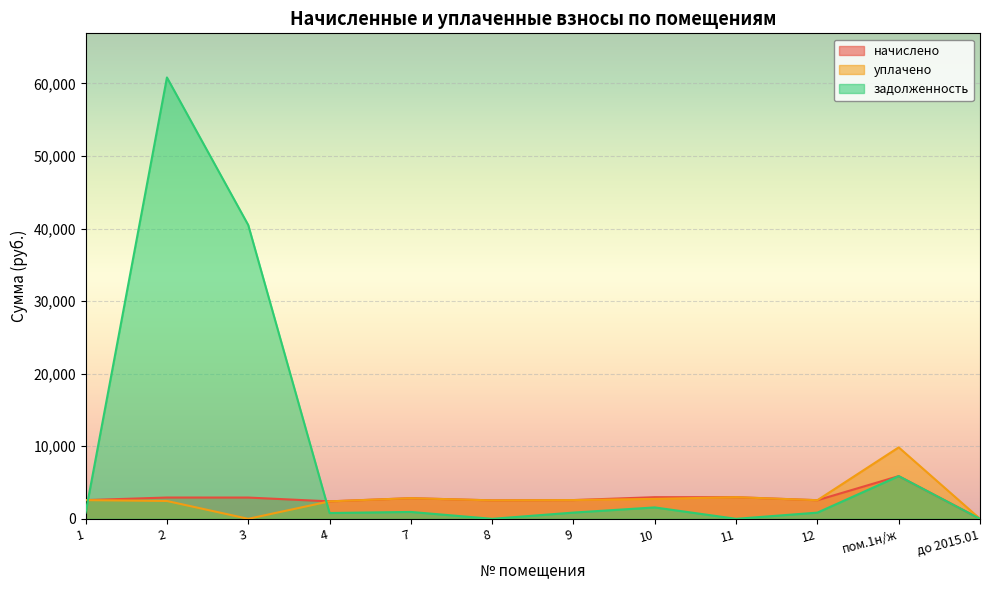

How many positive values does the уплачено series have?

10